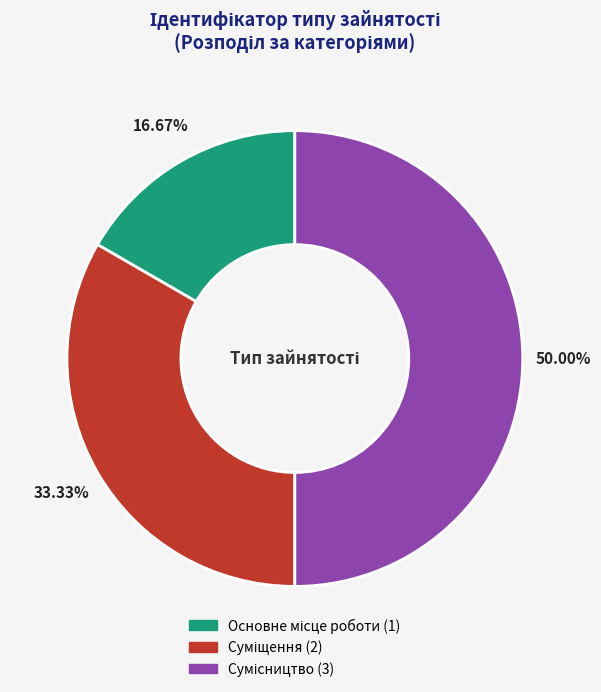

True or false: Основне місце роботи accounts for 17% of the total.

True